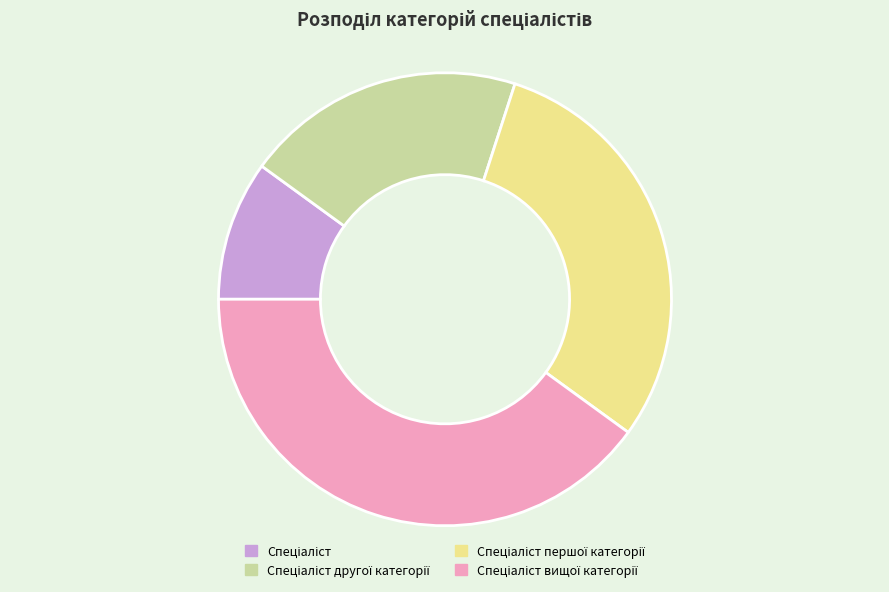

Is there a majority slice in this chart?

No